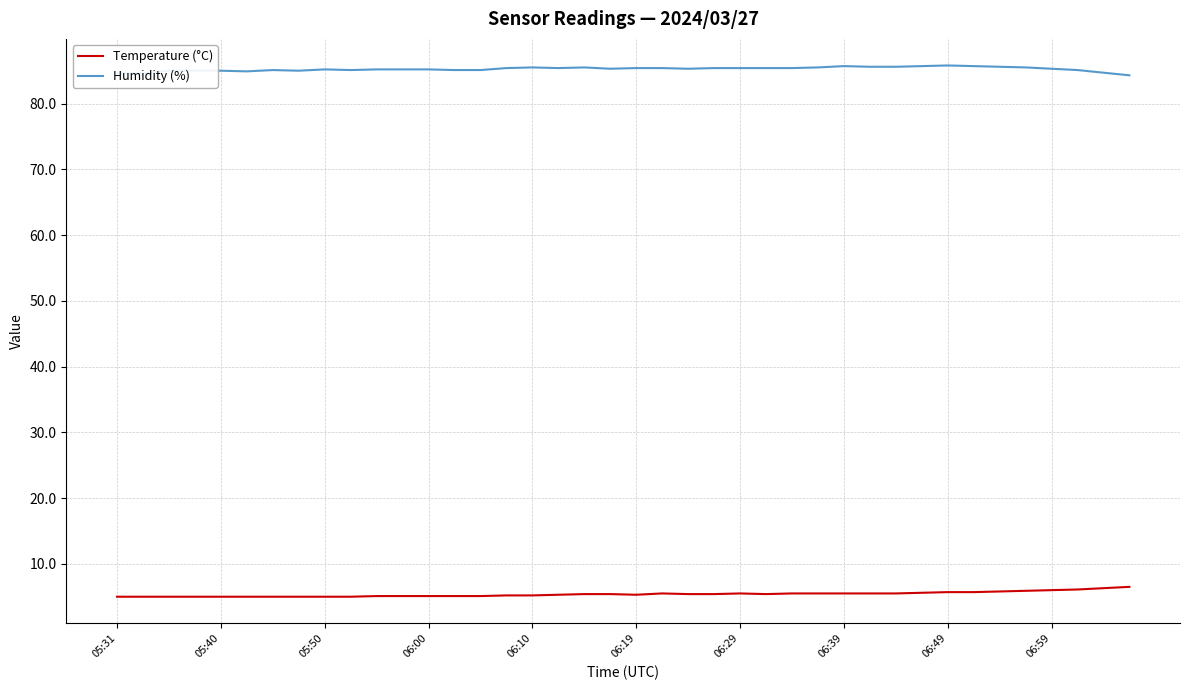

True or false: Temperature (°C) and Humidity (%) intersect in this chart.

False